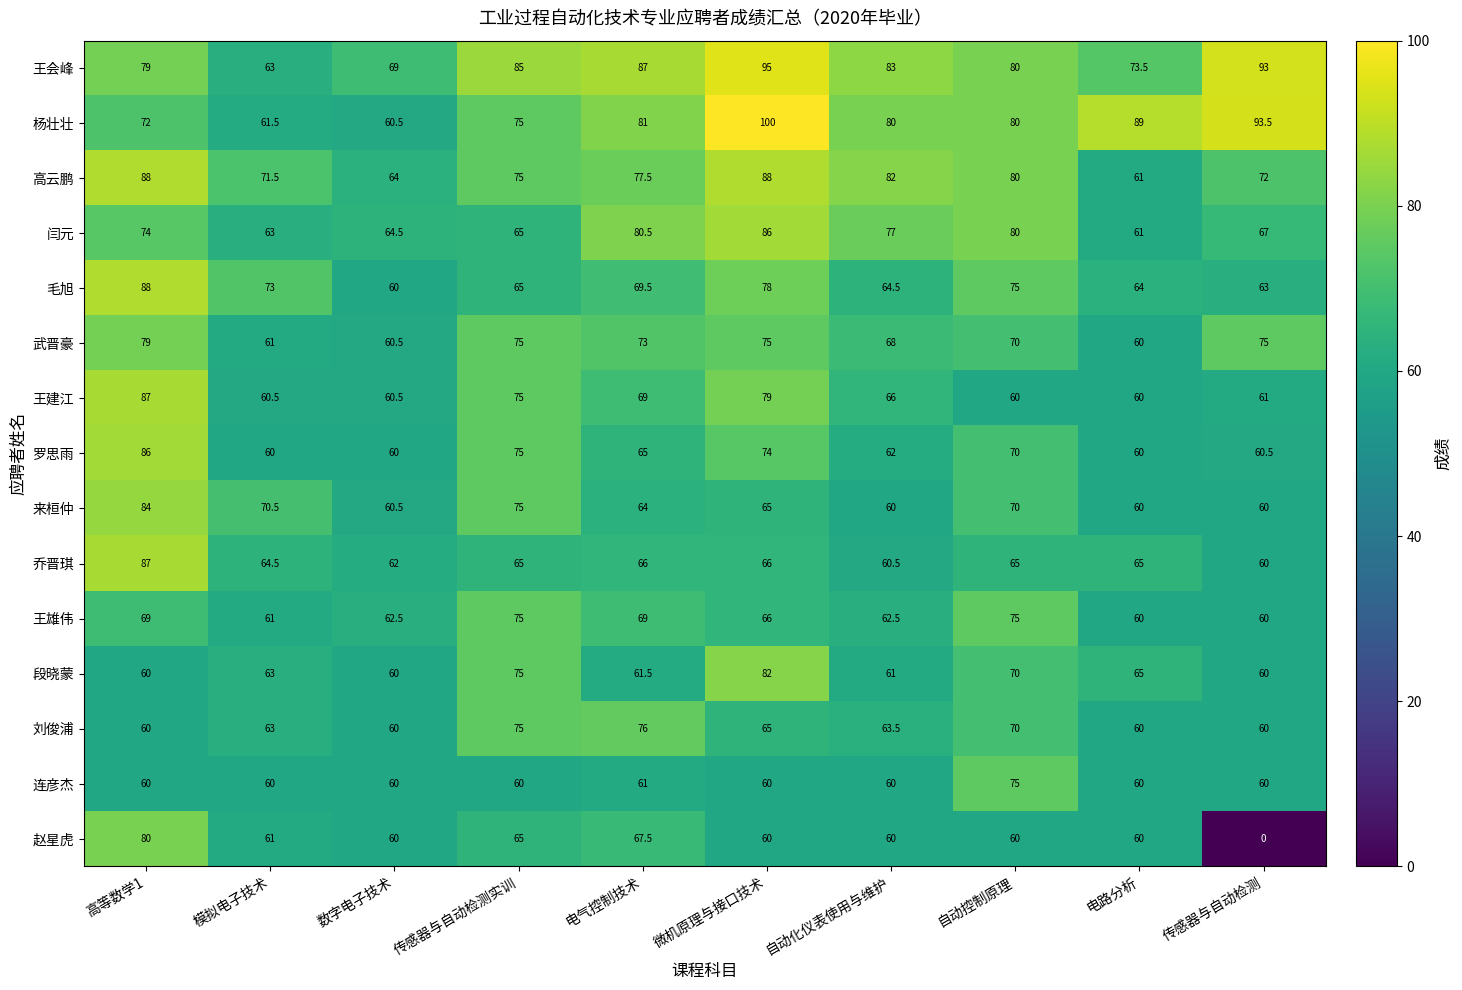

What is the total value across all series at 自动控制原理?

1080.0